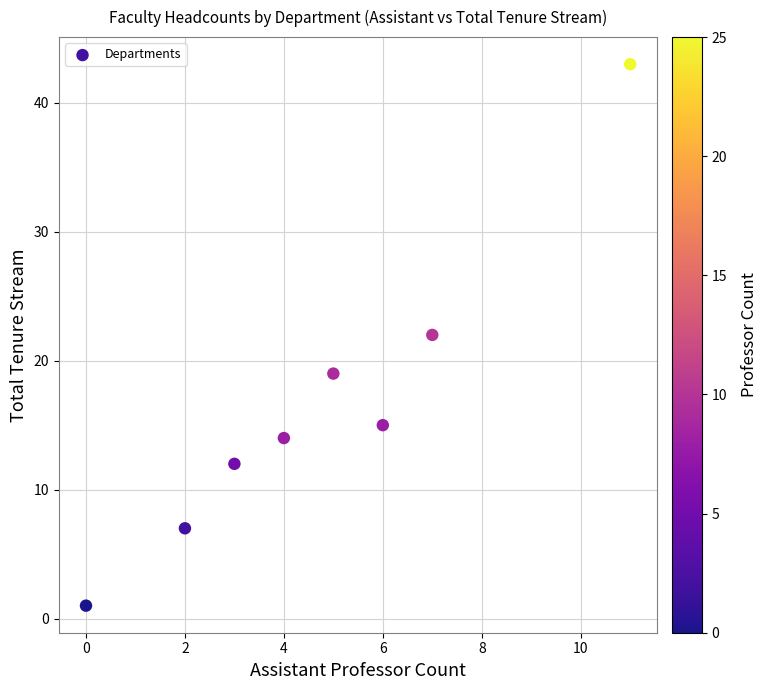

What is the average X value?

5